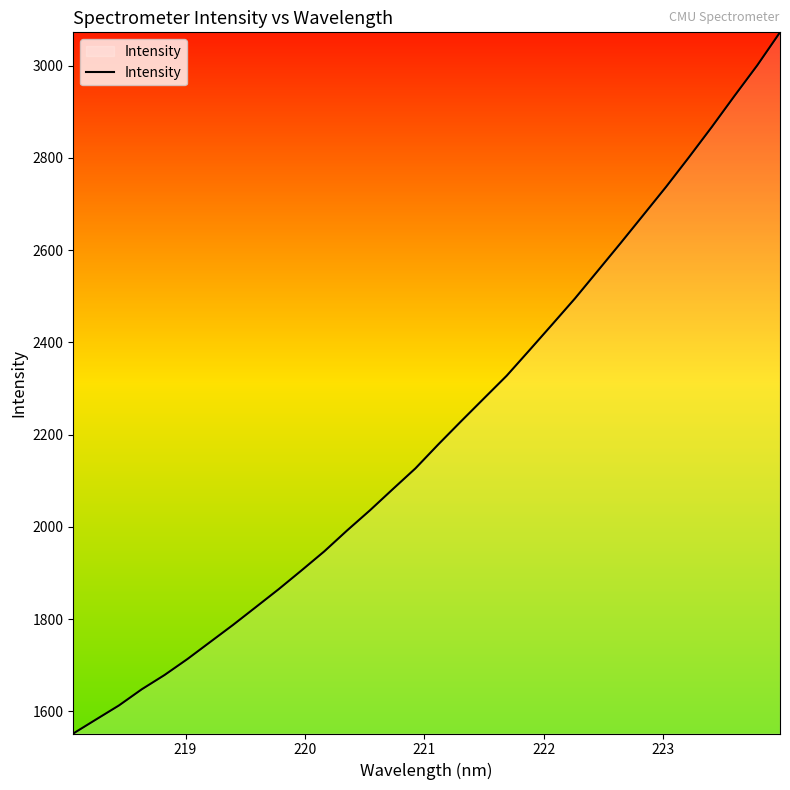

What is the difference between the maximum and minimum values?

1520.0